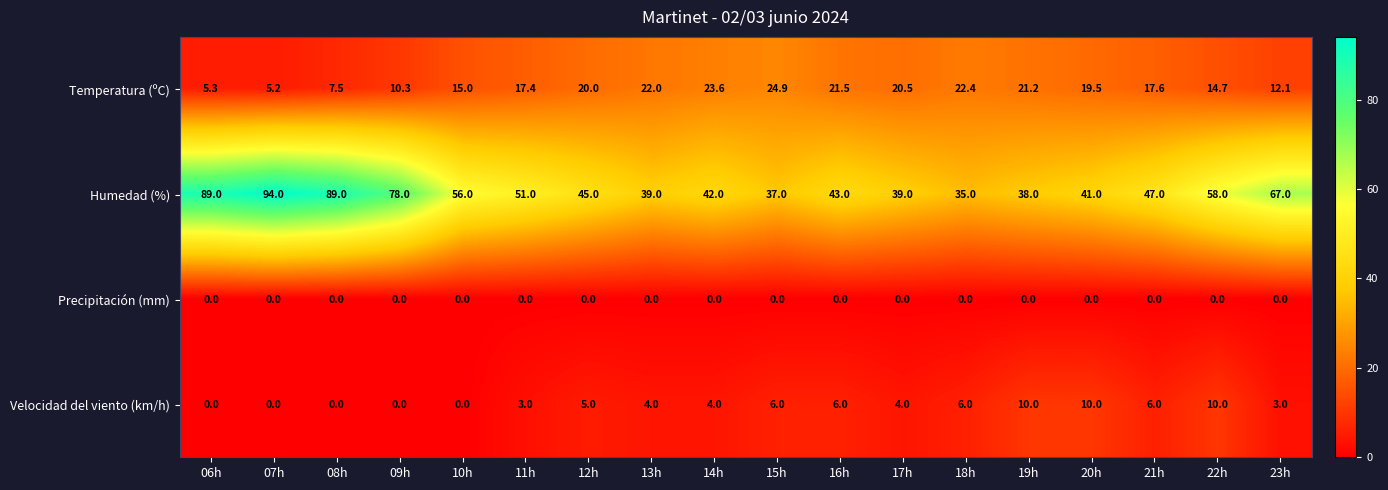

Which category has the highest value in the Temperatura (ºC) series?

15h